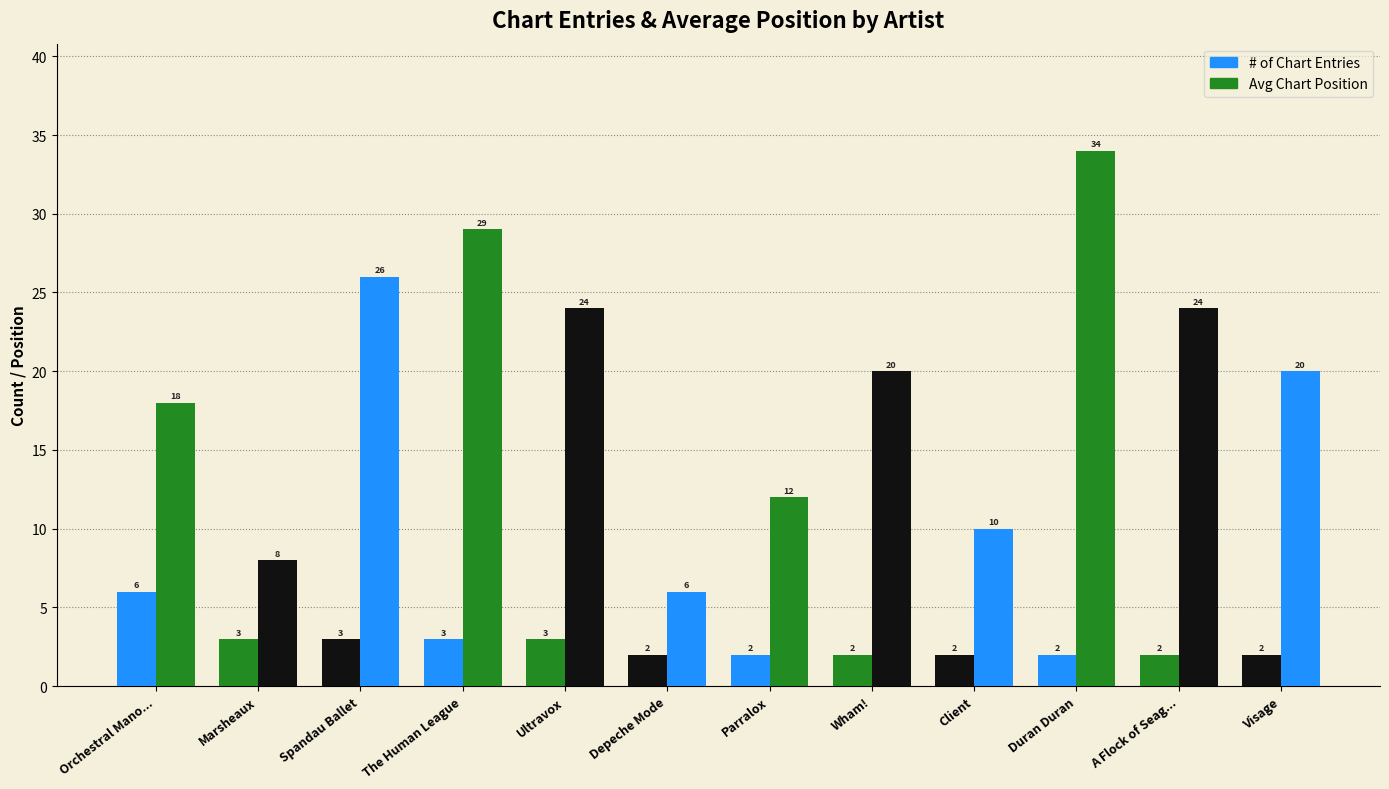

The # of Chart Entries series shows 3 at Visage. True or false?

False